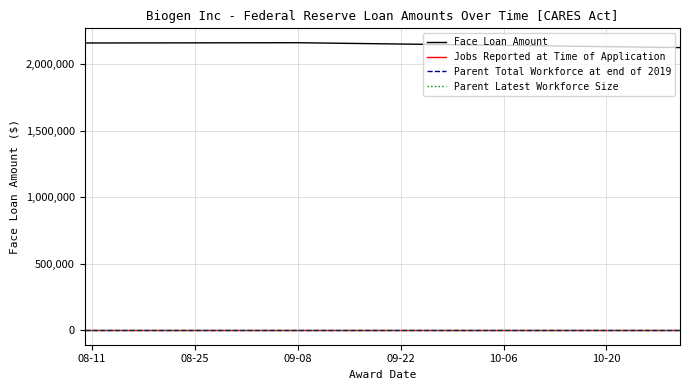

What is the average value of the Face Loan Amount series?

2149618